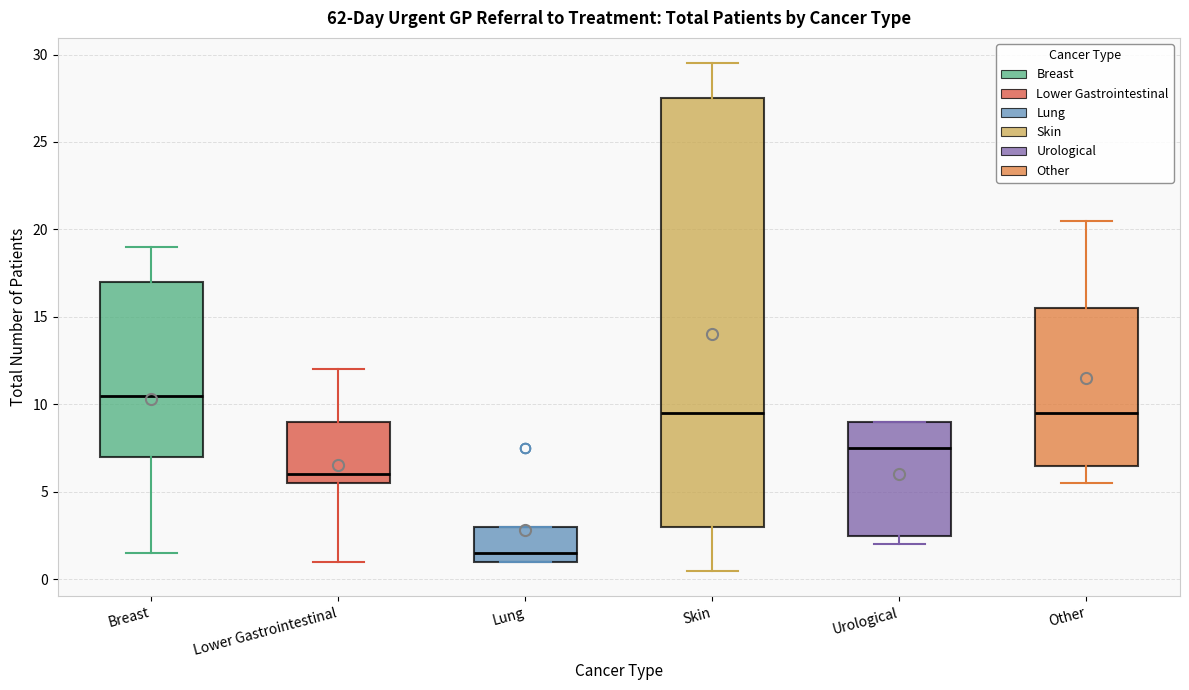

Which box has the lowest median line?

Lung